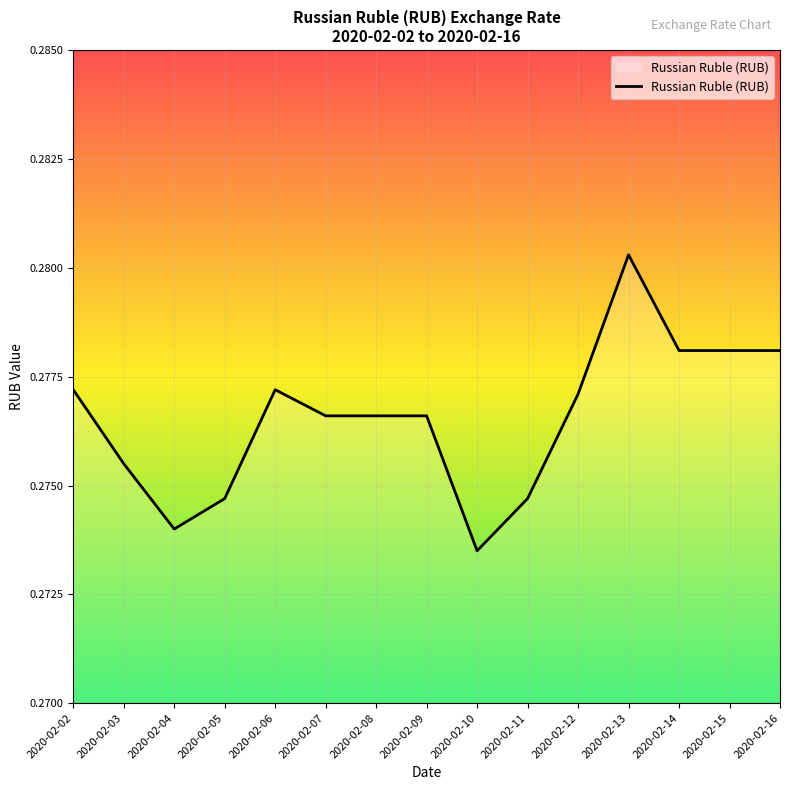

Between 2020-02-10 and 2020-02-03, which is larger?

2020-02-03